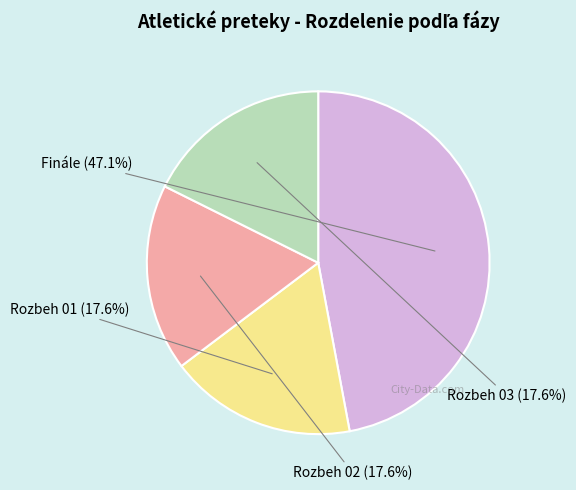

Does any single category account for the majority?

No